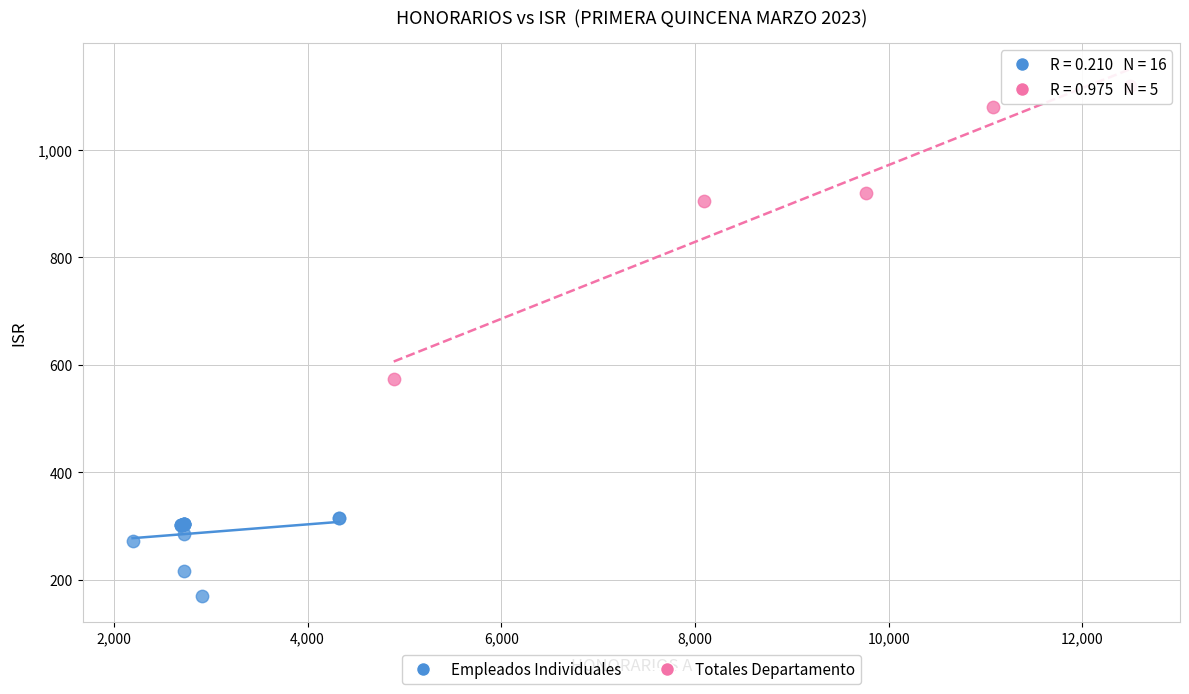

Which series has the largest Y range (max minus min)?

Totales Departamento